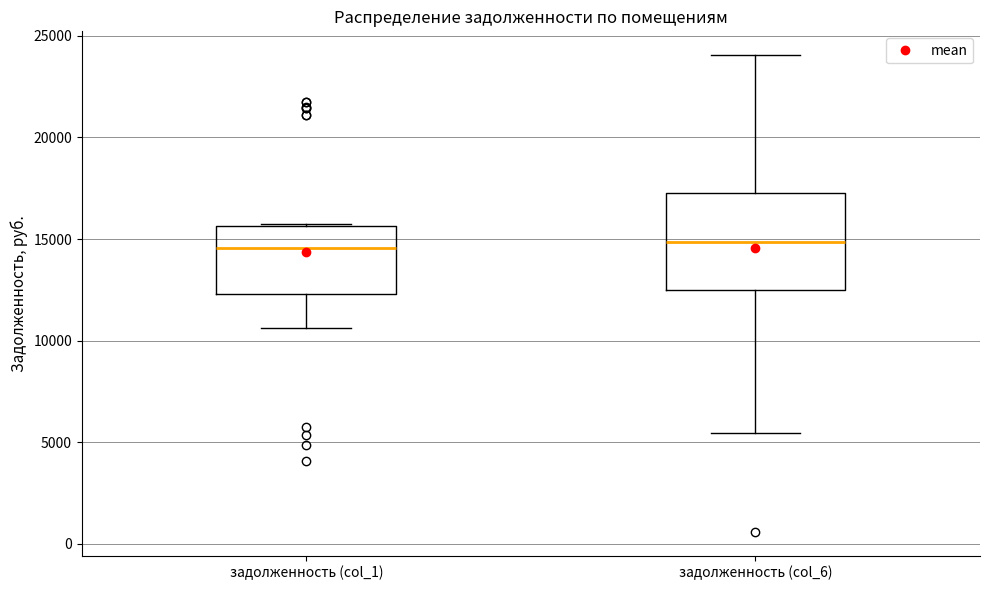

Reading left to right, read every box against the y-axis: the position of its median line, the range the box covers, and the ends of its whiskers. The values are not printed on the chart, so give them approximately, as read against the axis.

задолженность (col_1): median 14500, box 12500 to 15500, whiskers 10500 to 15500
задолженность (col_6): median 15000, box 12500 to 17000, whiskers 5500 to 24000